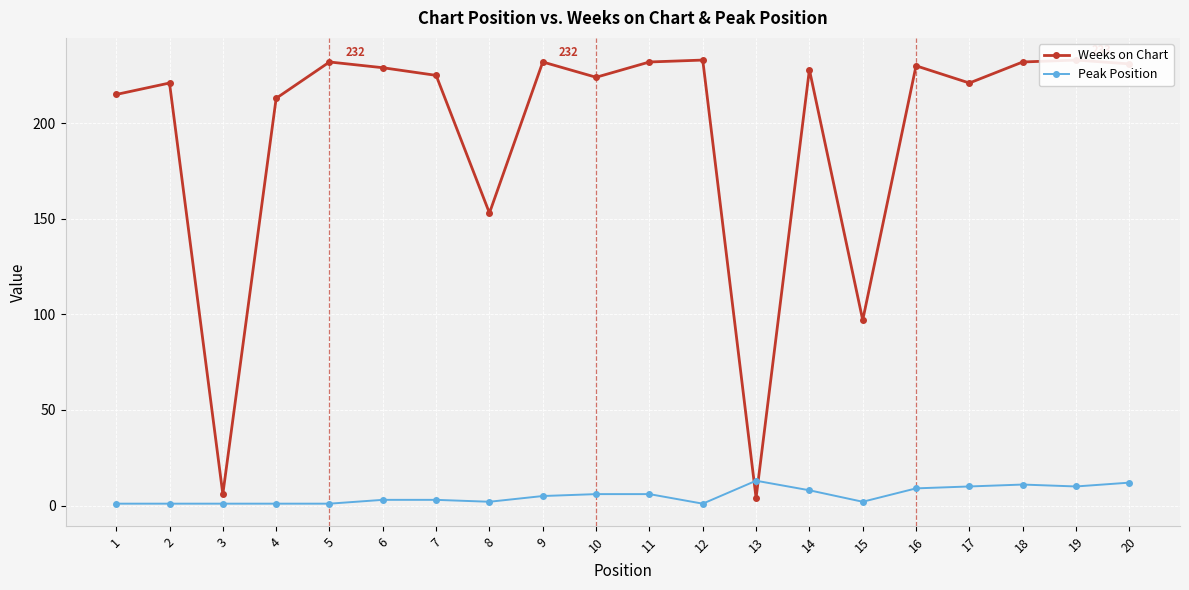

In Weeks on Chart, how many points are higher than both neighbors (excluding endpoints)?

7